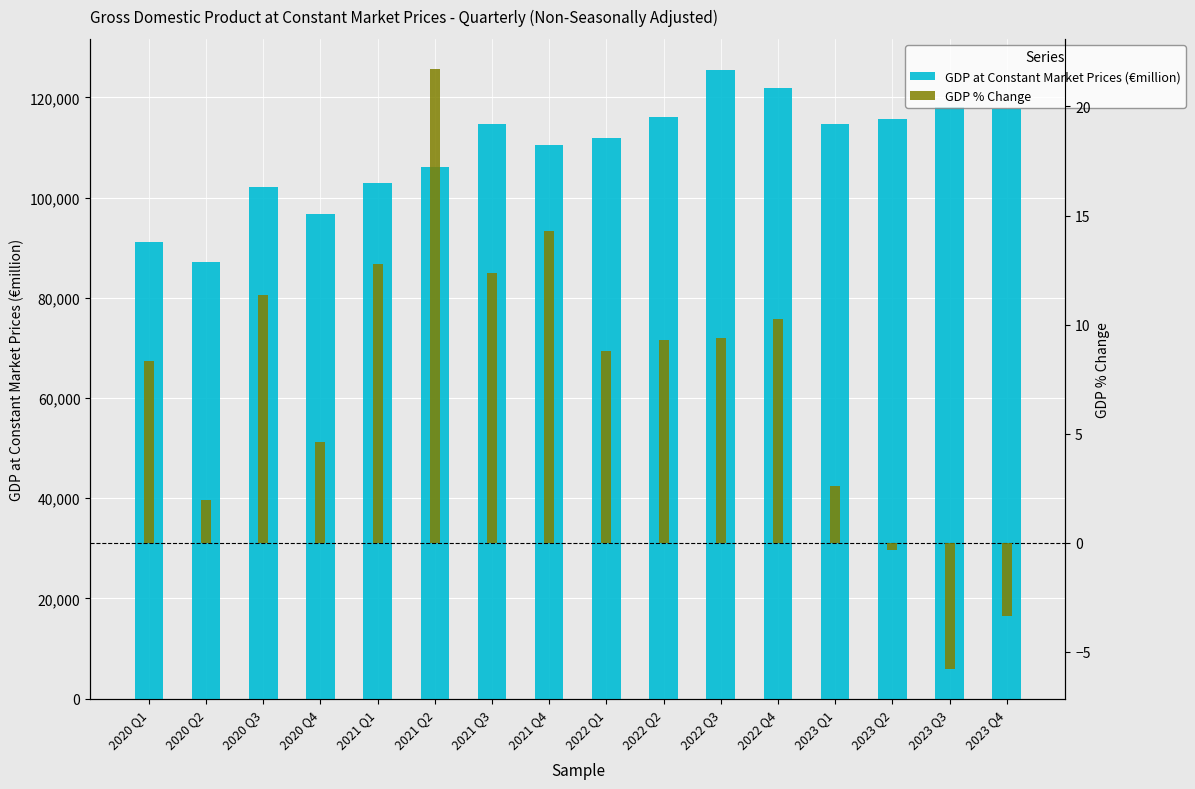

What is the greatest value displayed?

125385.0